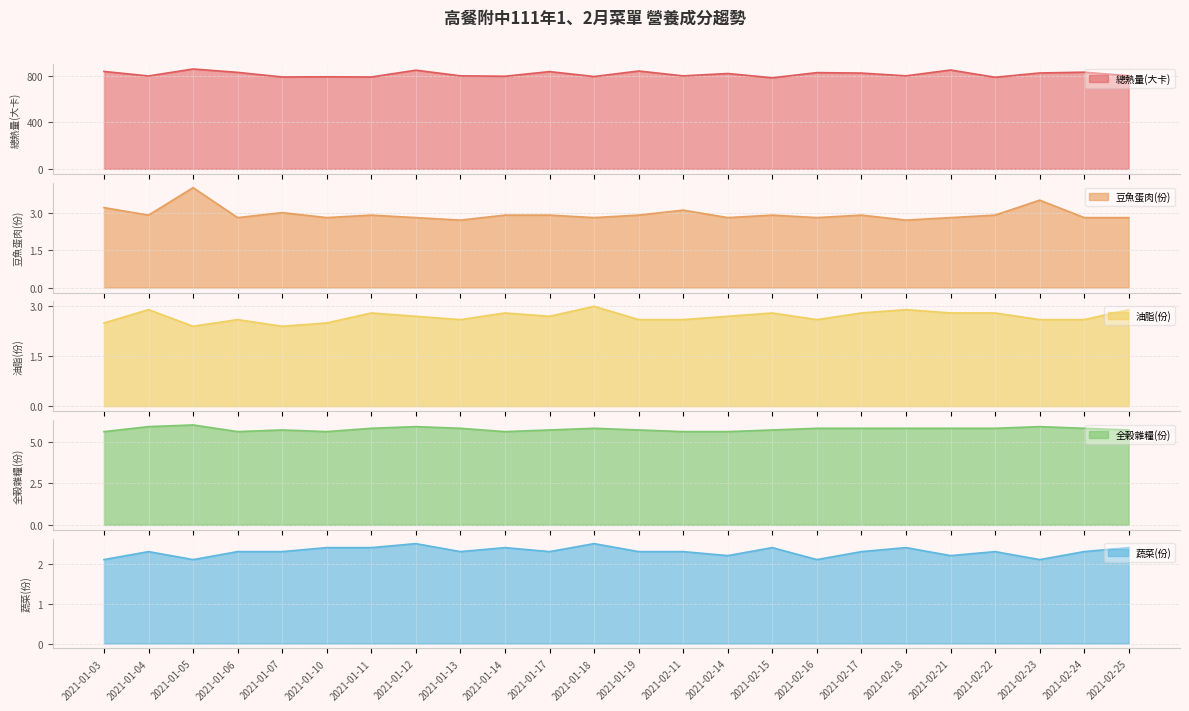

Between 2021-01-07 and 2021-02-17, which series saw the biggest shift?

總熱量(大卡)